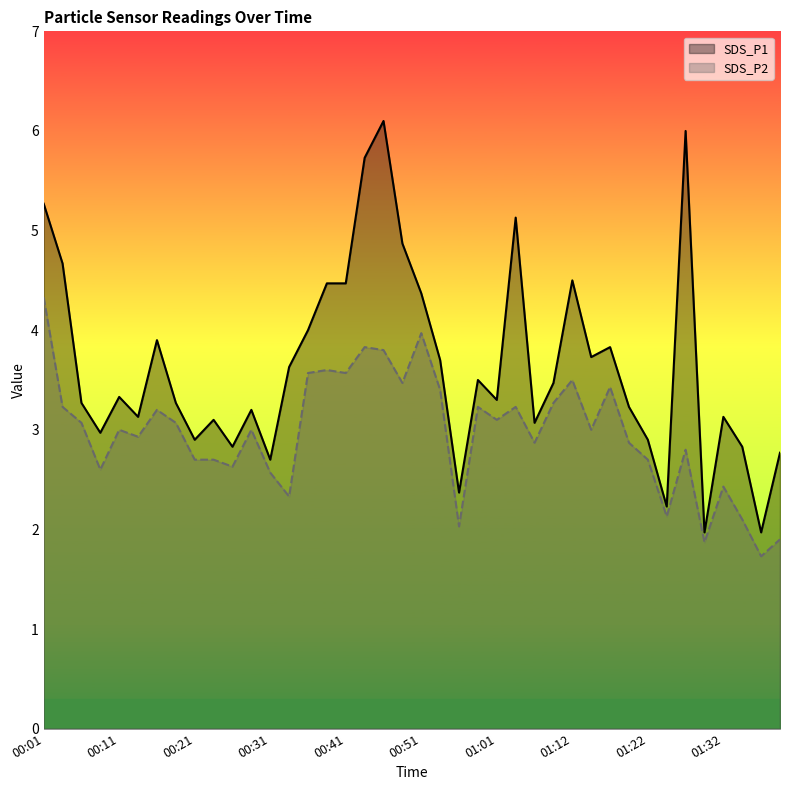

Which has a higher value, 01:07 or 00:21?

01:07